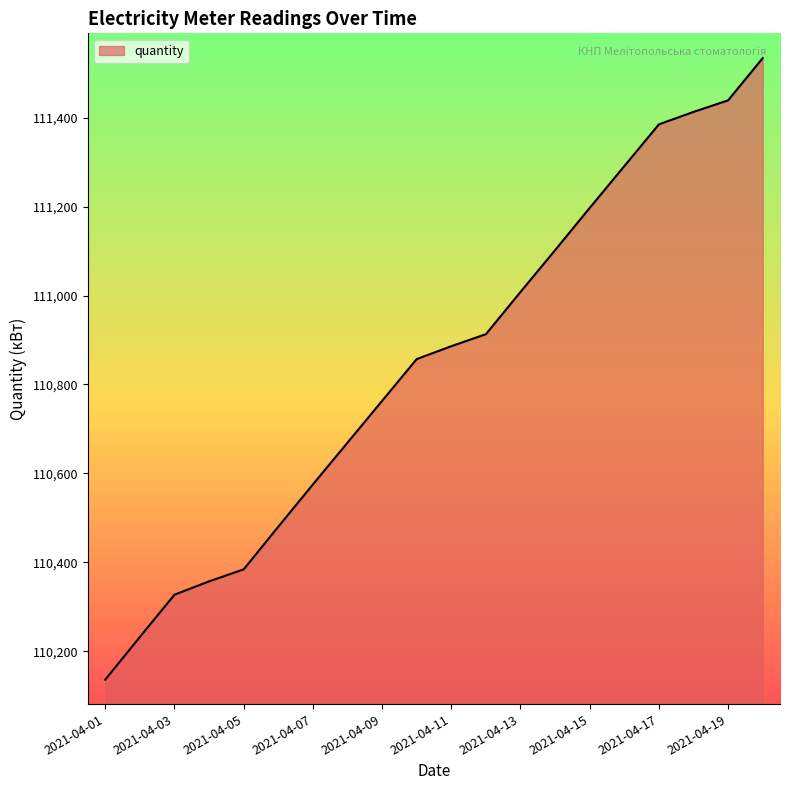

What is the difference between the maximum and minimum values?

1398